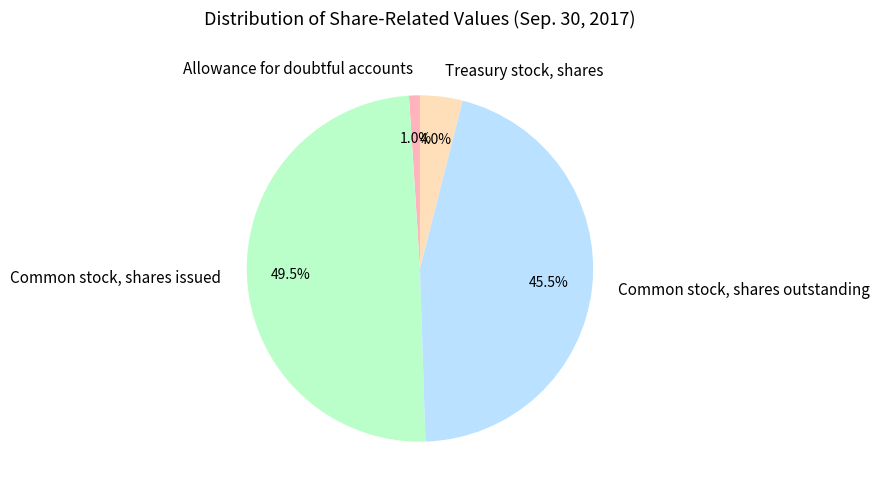

Does Common stock, shares outstanding account for over 50% of the chart?

No